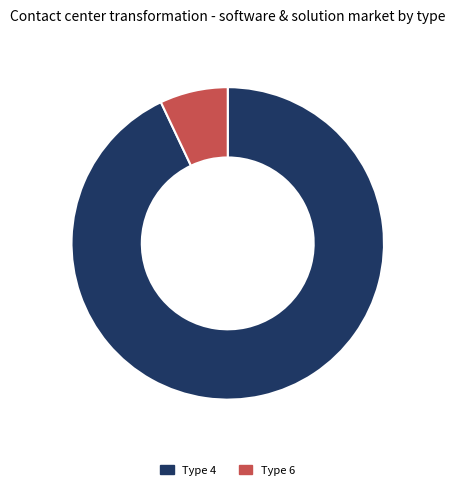

Is there a majority slice in this chart?

Yes